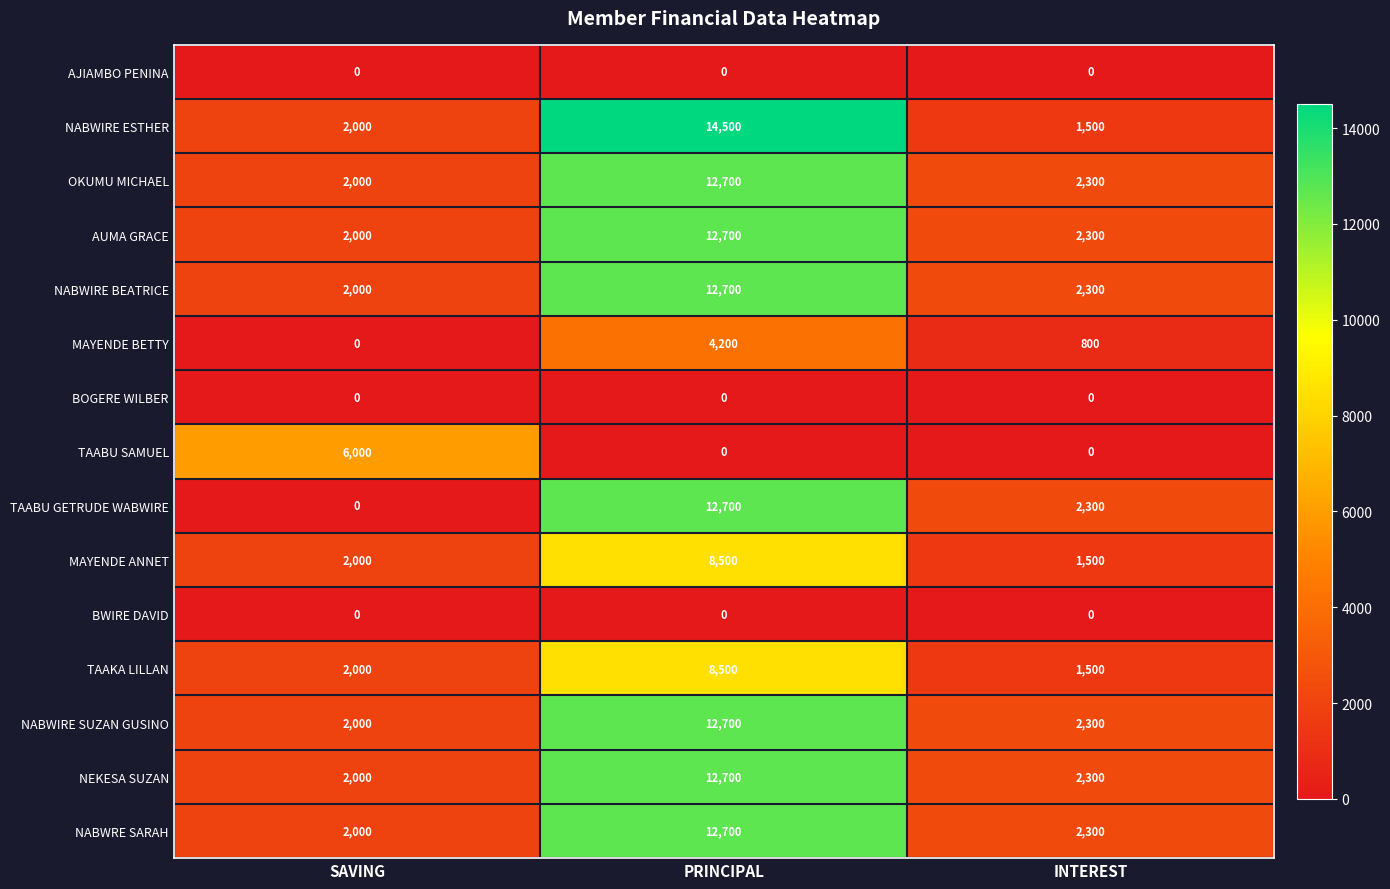

Between SAVING and INTEREST, which series saw the biggest shift?

TAABU SAMUEL